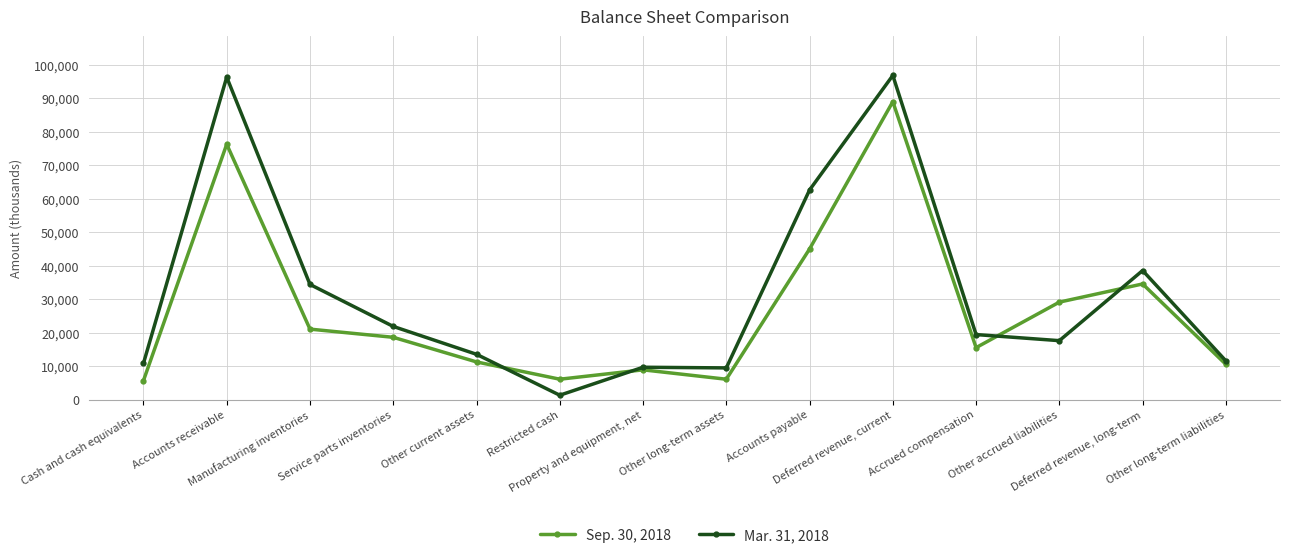

After their last crossing, which series has the higher values: Sep. 30, 2018 or Mar. 31, 2018?

Mar. 31, 2018